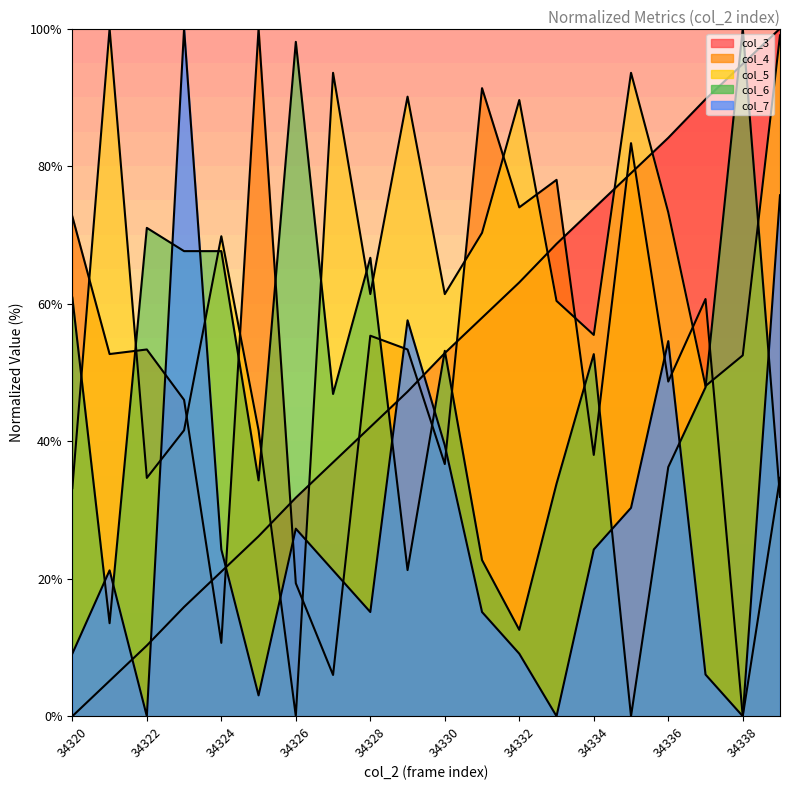

Between 34320 and 34330, which is larger?

34330